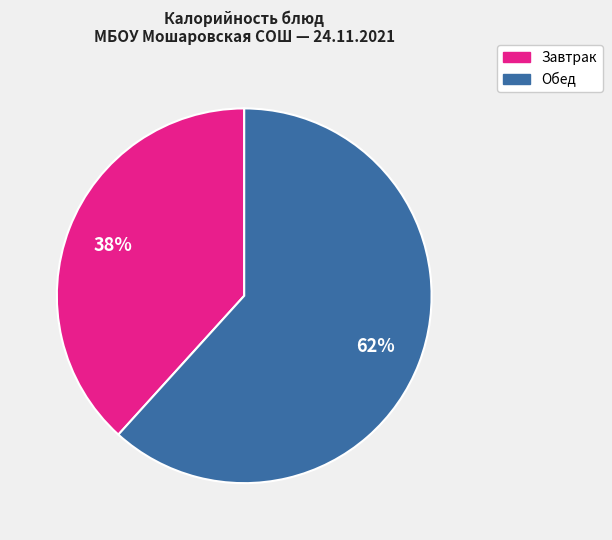

Is there any slice that represents more than half of the pie?

Yes